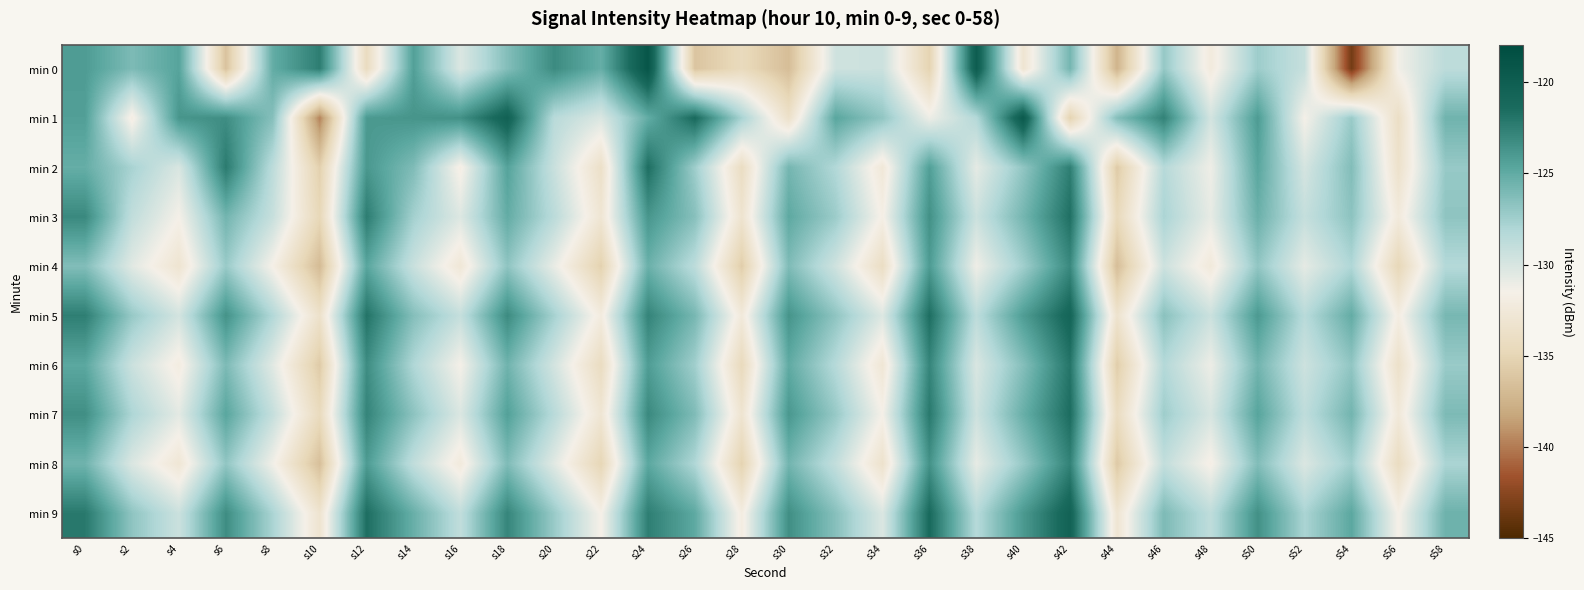

Which series changed the most between s6 and s54?

min 0